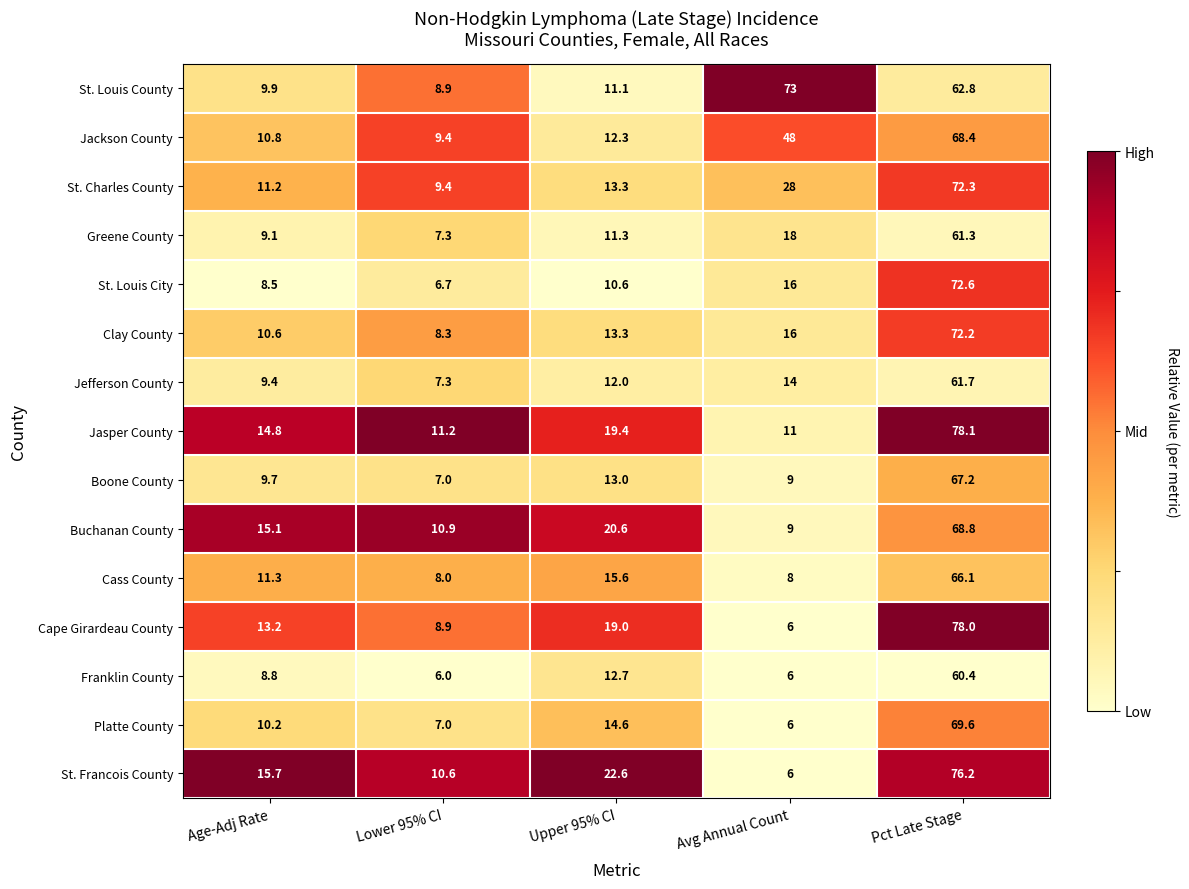

What is the average value of the Boone County series?

21.2